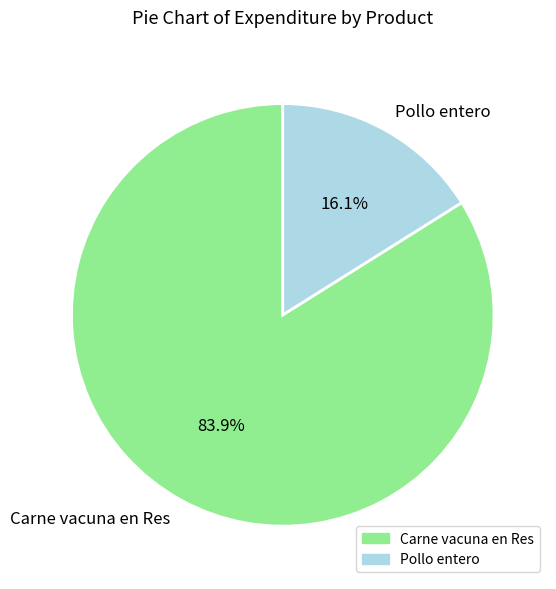

What is the majority slice?

Carne vacuna en Res